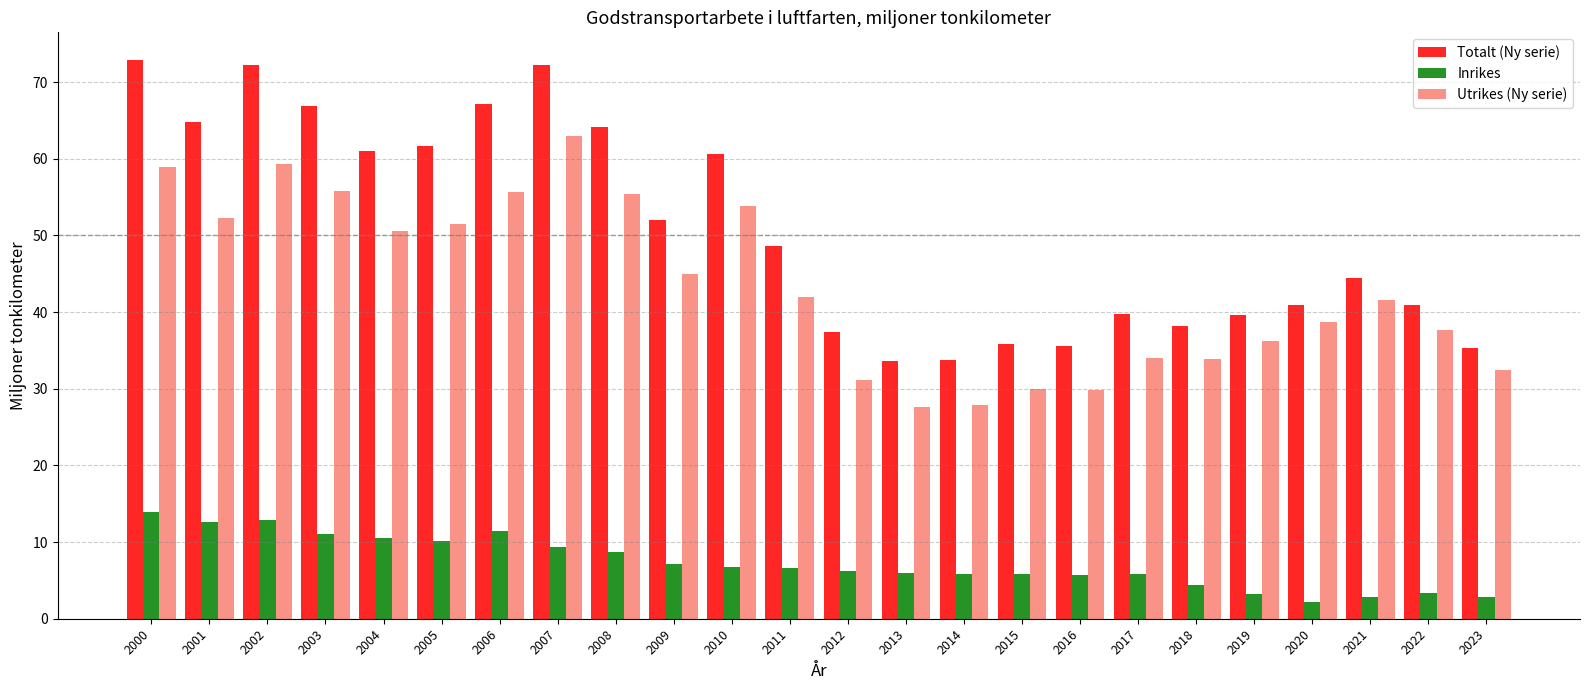

How many bars are there in each group?

3